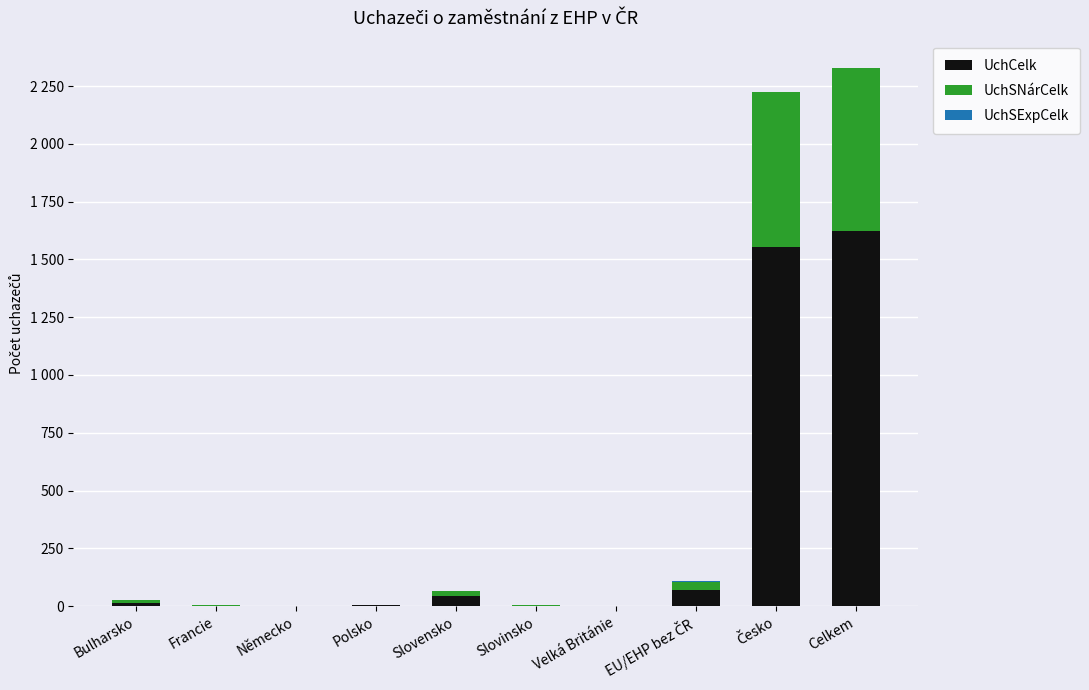

Are the bars grouped side by side (vs. stacked)?

No